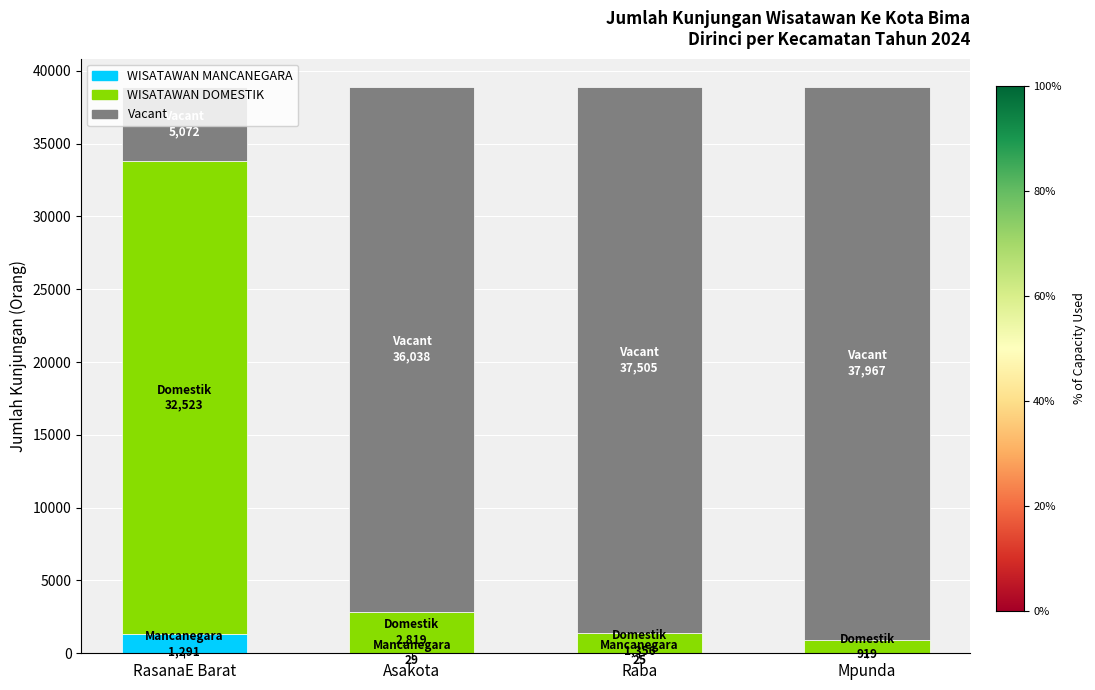

Are the bars horizontal?

No